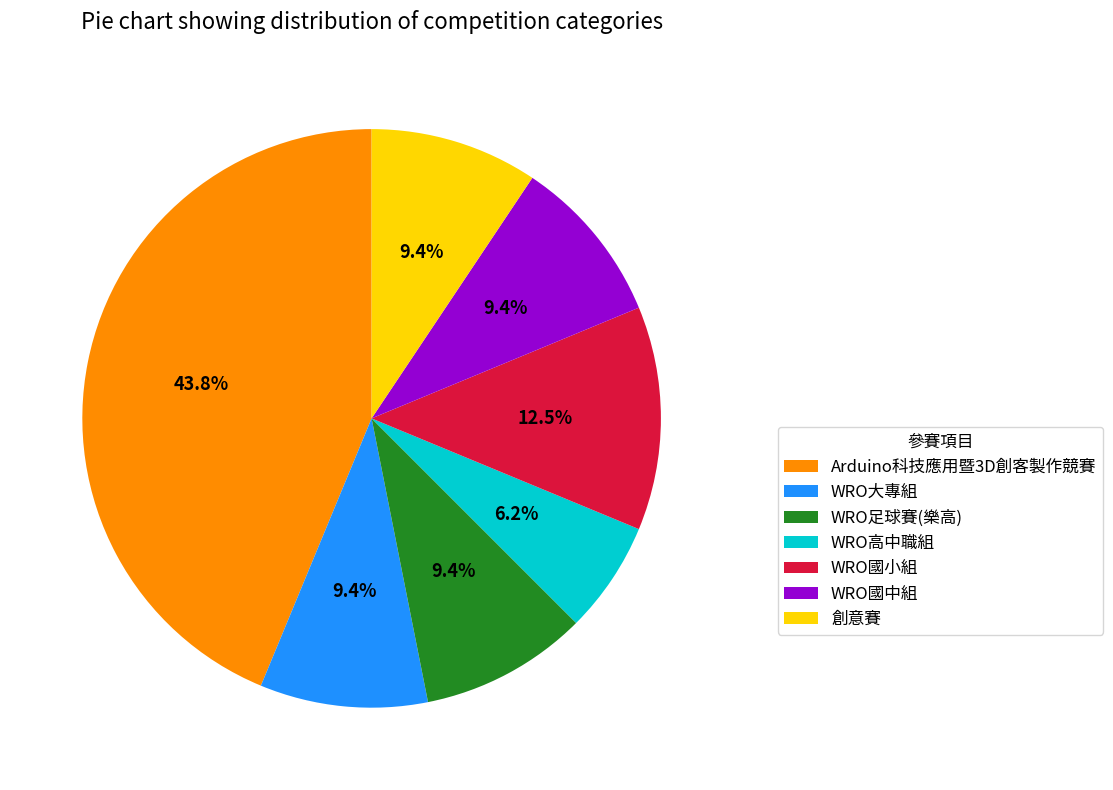

To the nearest percent, what portion does 創意賽 represent?

9%